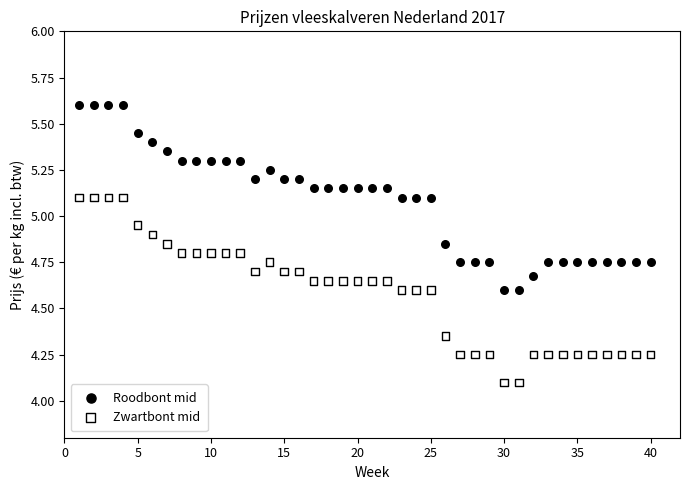

Across all data points, what is the range of Y values (max minus min)?

1.5